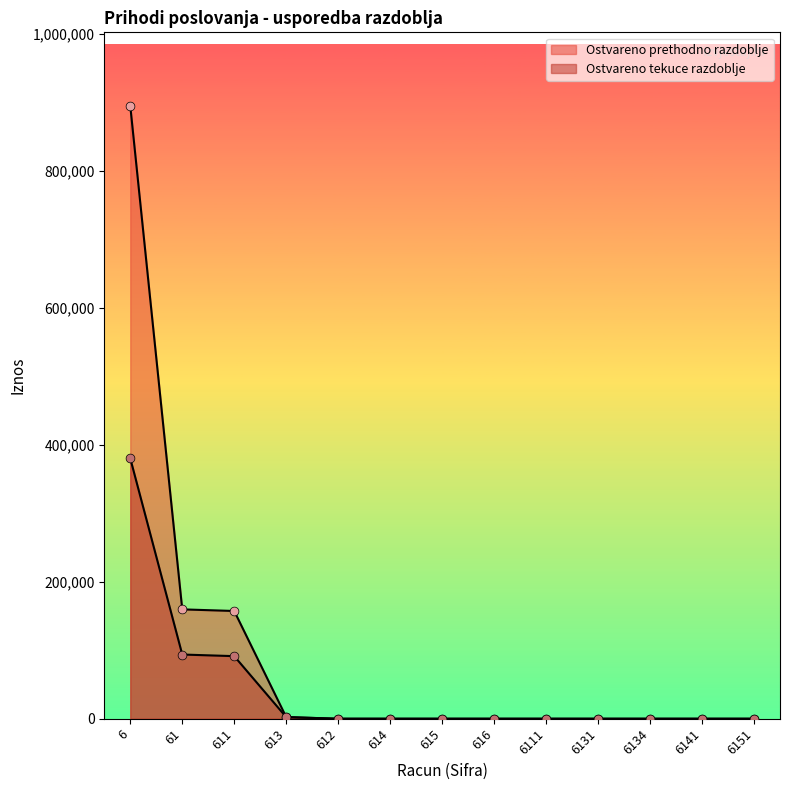

Which series has the largest total across all categories?

Ostvareno prethodno razdoblje